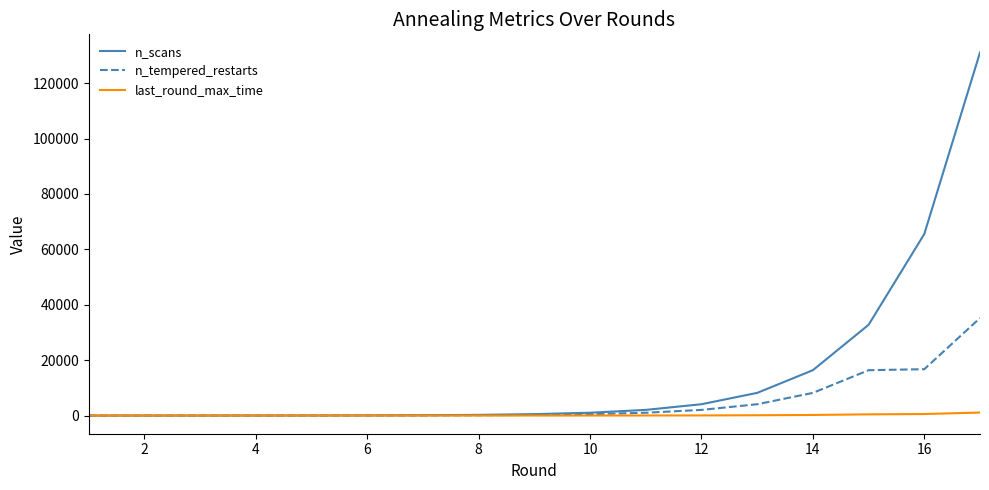

Which series has the largest total across all categories?

n_scans